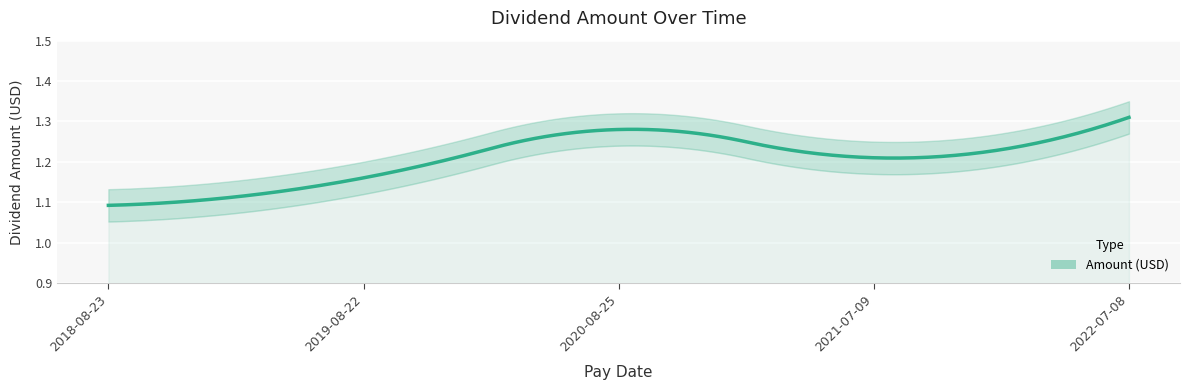

What is the approximate value at 2022-07-08?

1.3